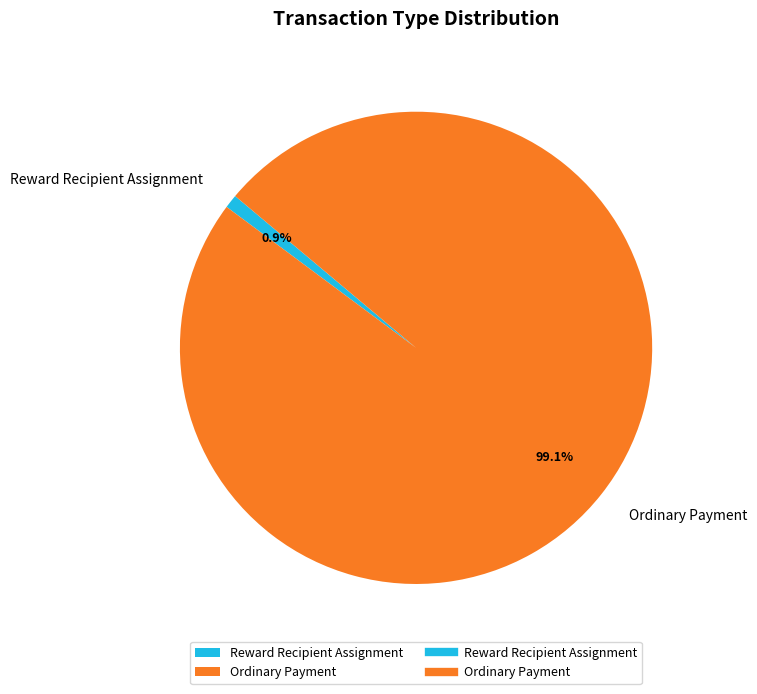

Rank the categories by value from lowest to highest.

Reward Recipient Assignment, Ordinary Payment